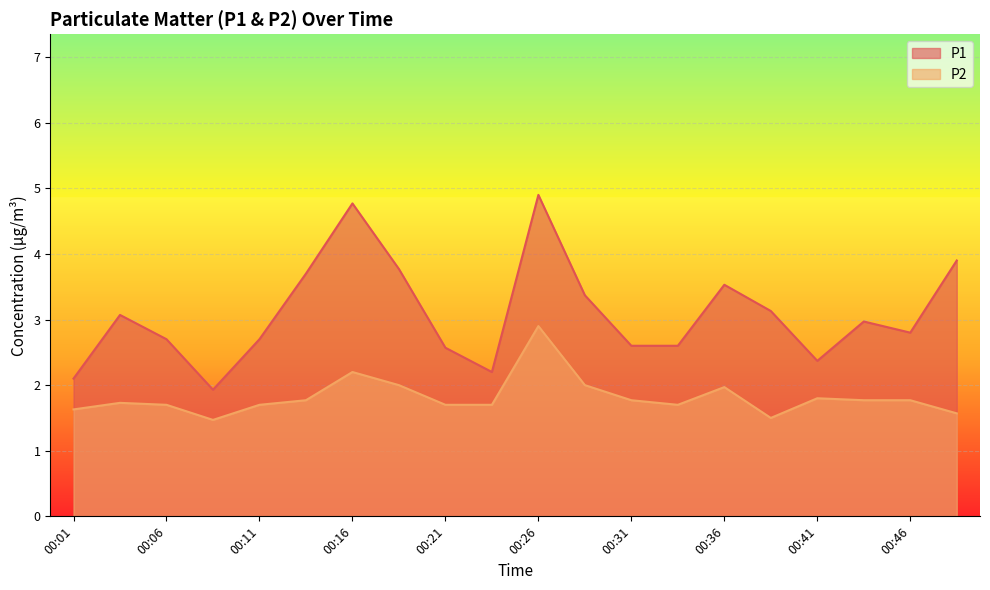

What is the value of the P2 point at the 7th from the left?

2.2